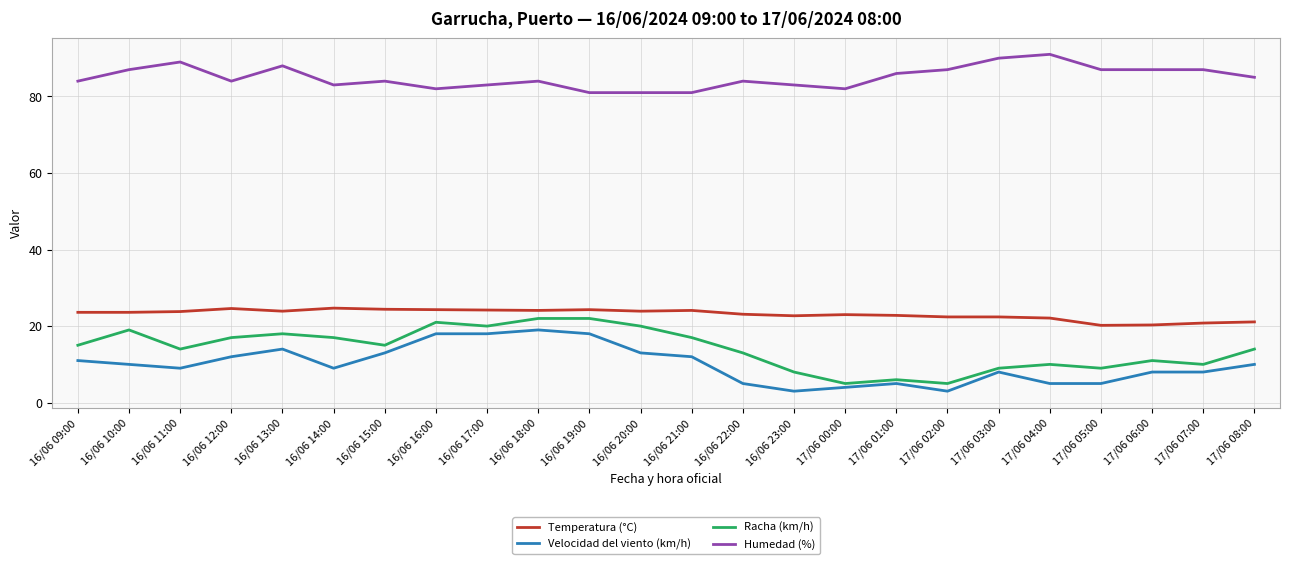

True or false: Racha (km/h) and Humedad (%) cross at least once.

False